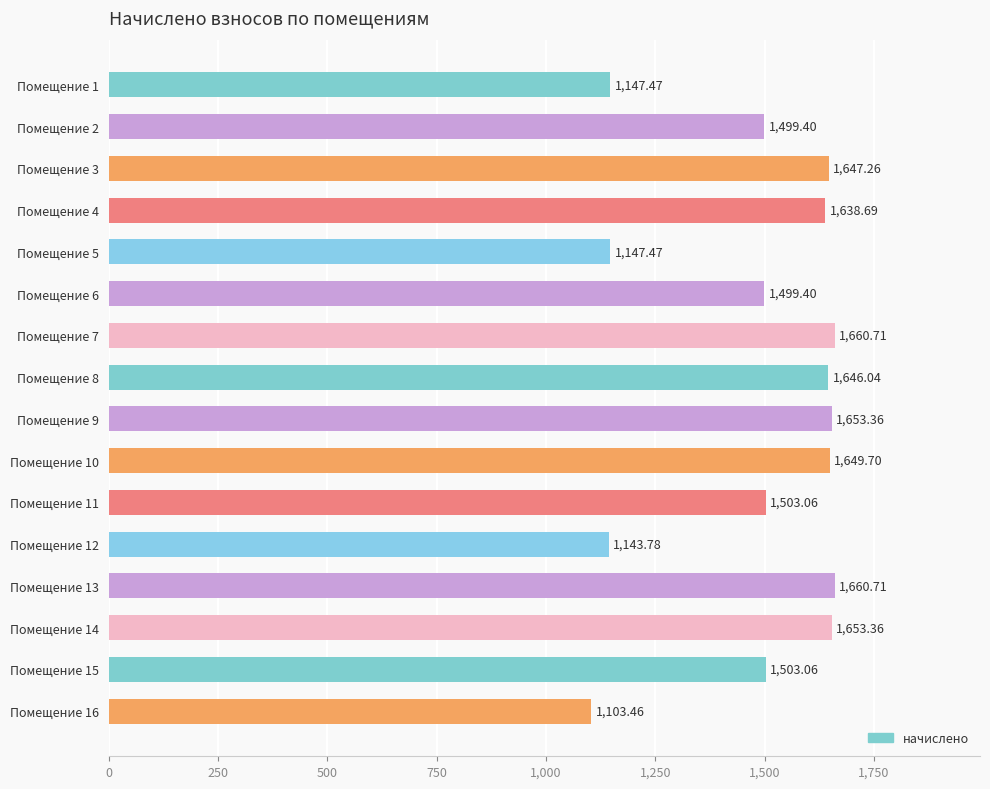

What is the difference between the values at Помещение 15 and Помещение 6?

3.7